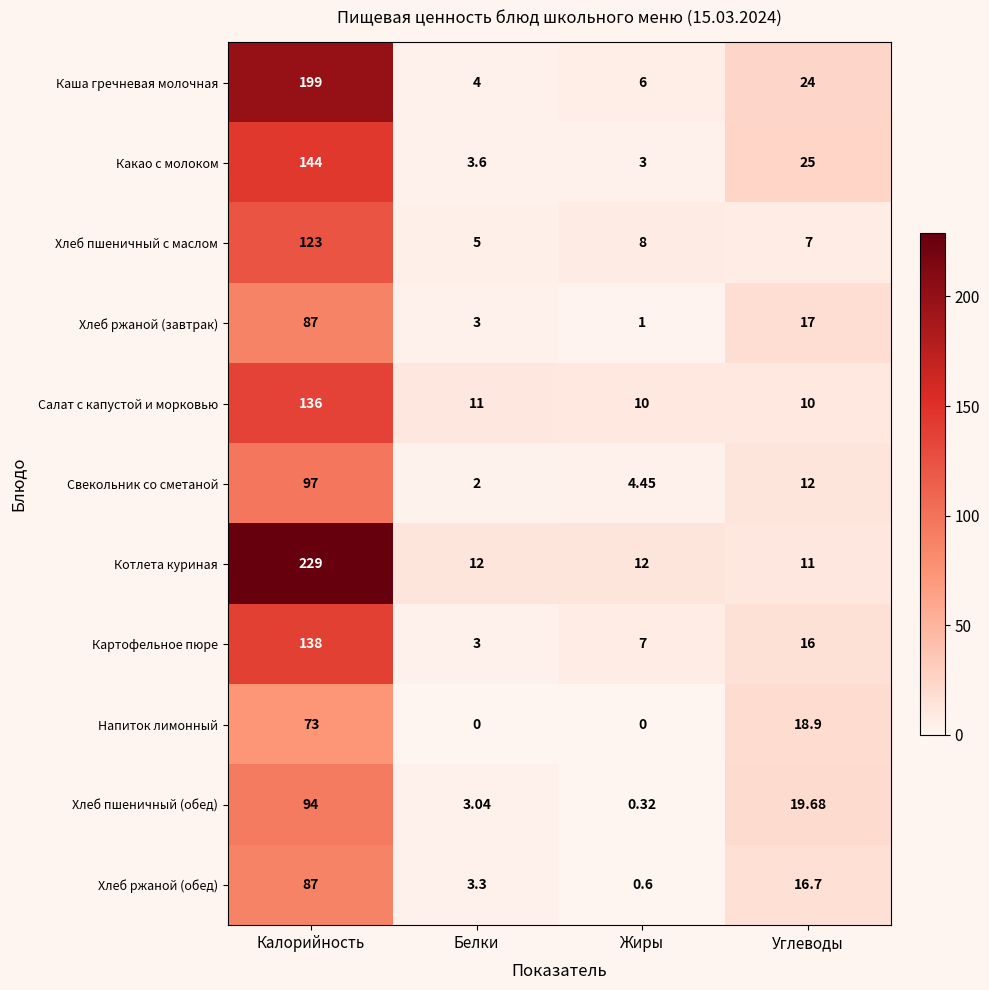

What is the difference between the highest and lowest values at Калорийность?

156.0